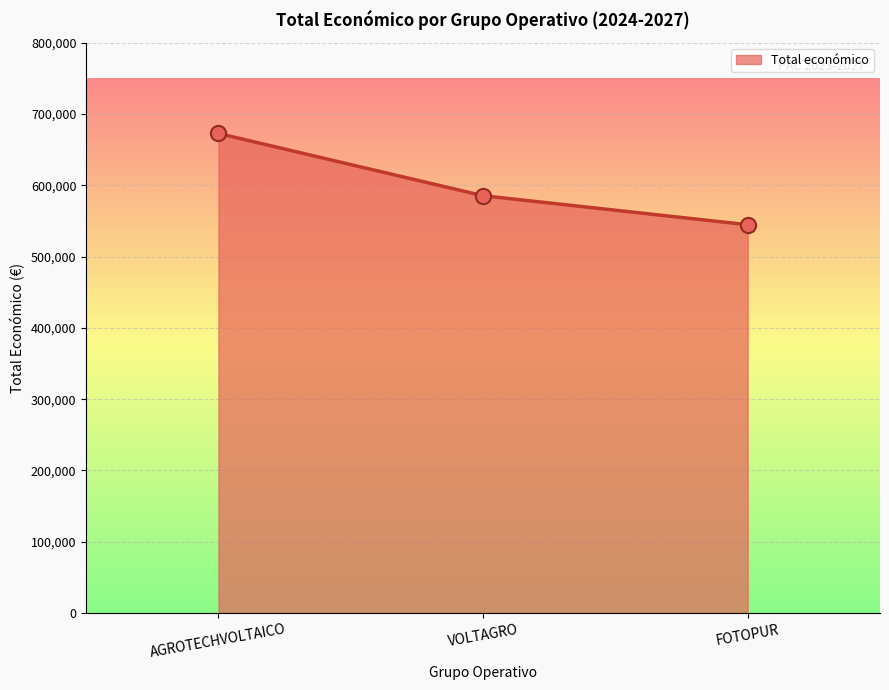

What is the change in value from VOLTAGRO to FOTOPUR?

-40714